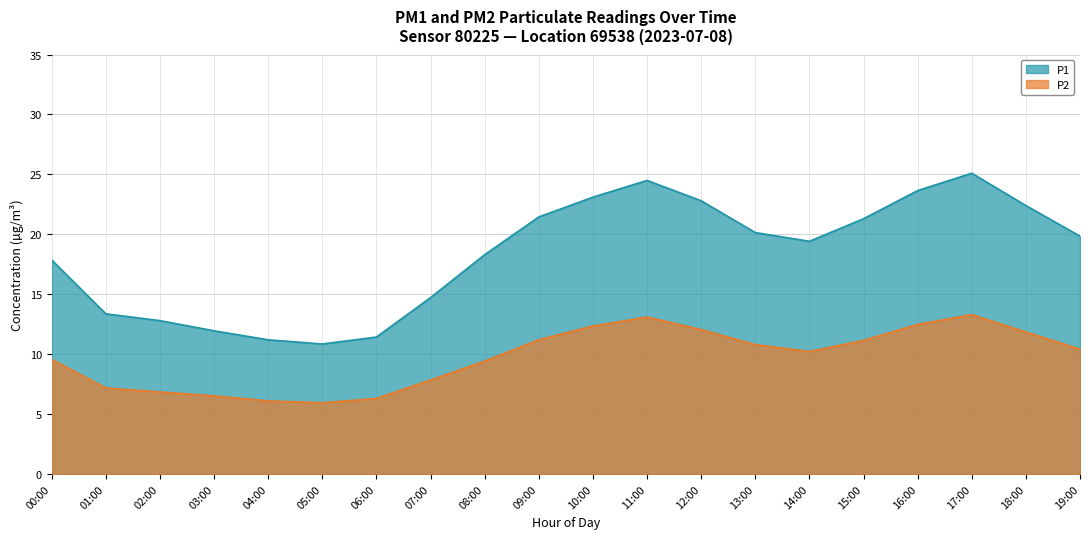

True or false: P1 has a value of 21.3 at 15:00.

True